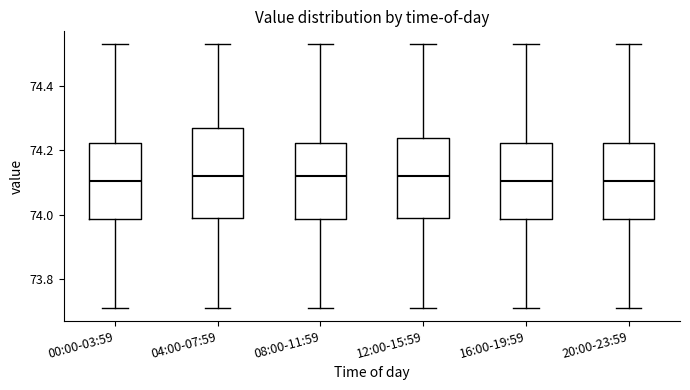

Comparing the boxes themselves (not the whiskers), which one is the tallest?

04:00-07:59